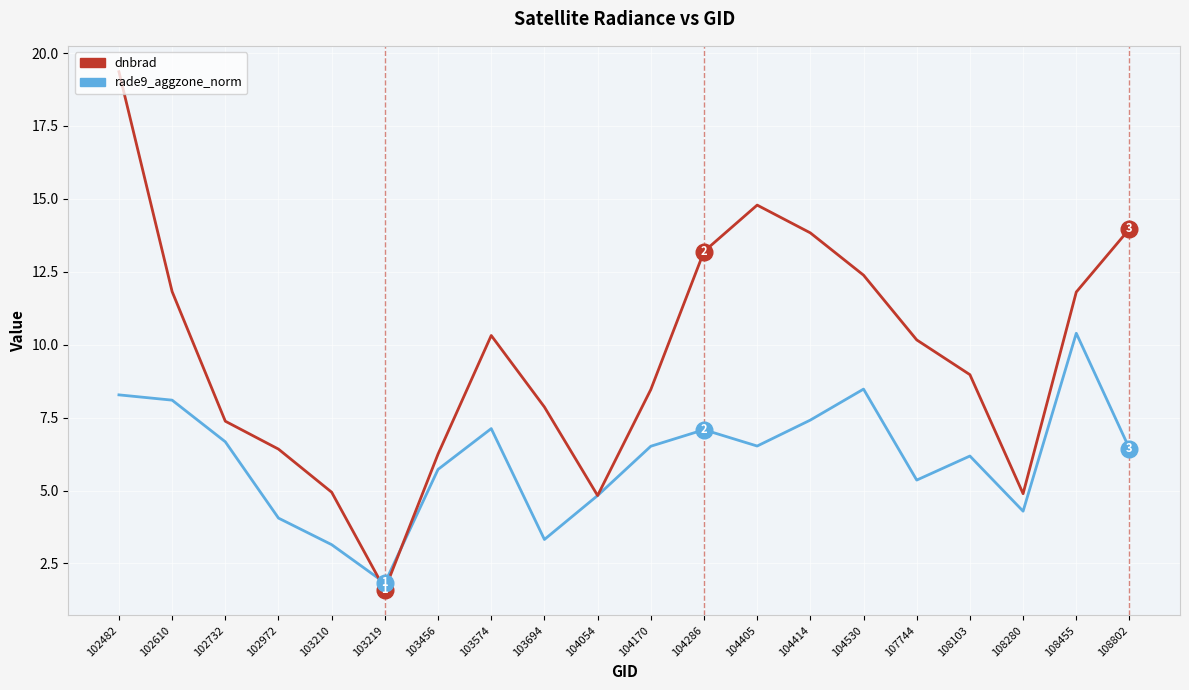

What is the average value of the rade9_aggzone_norm series?

6.1